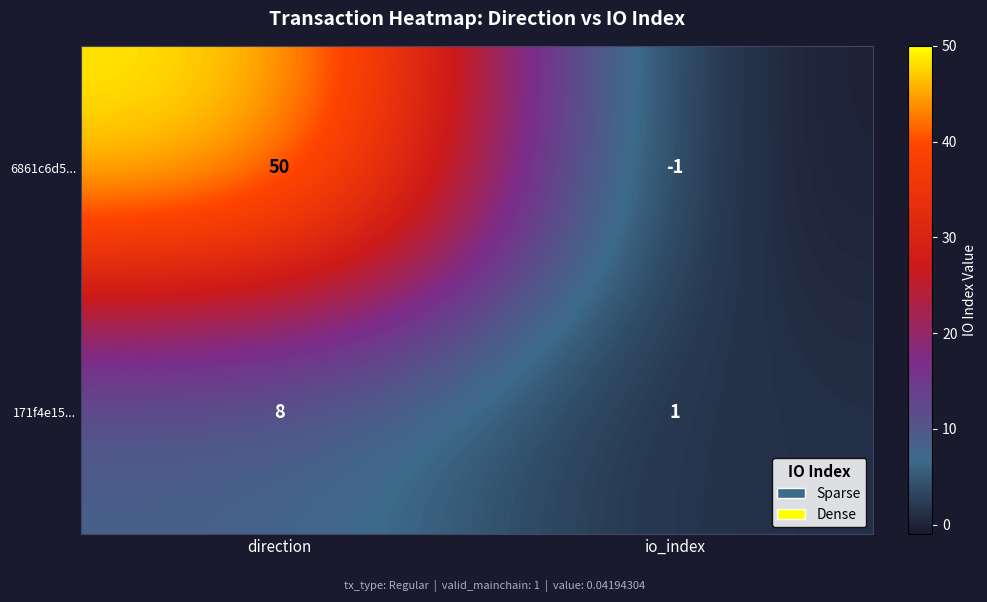

Reading right to left, list all the values displayed in this chart.

6861c6d5...: io_index=-1	direction=50
171f4e15...: io_index=1	direction=8